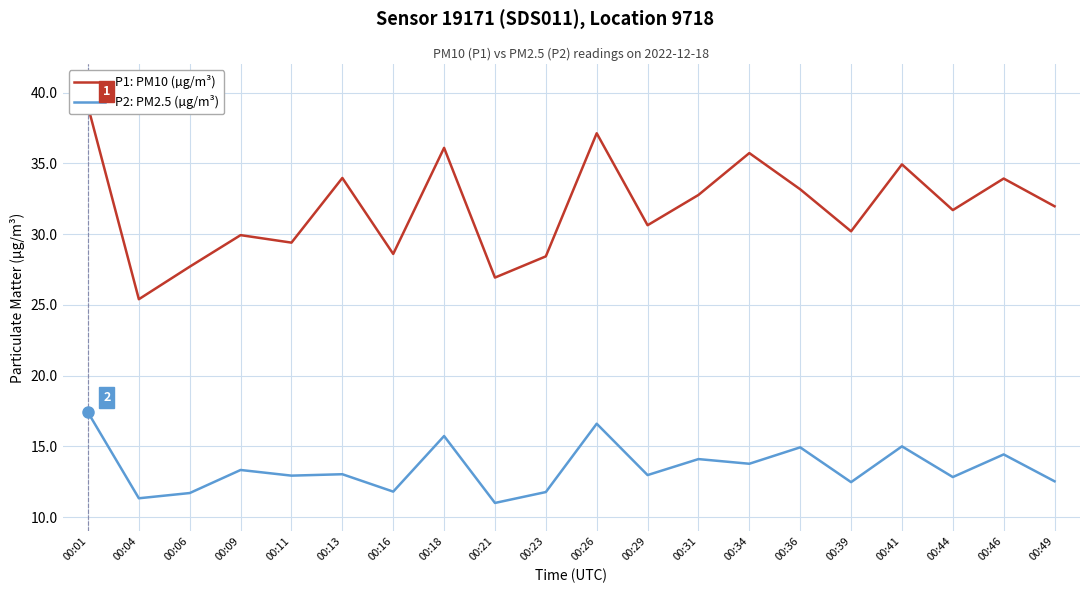

True or false: P2: PM2.5 (µg/m³) has a value of 9.9 at 00:26.

False